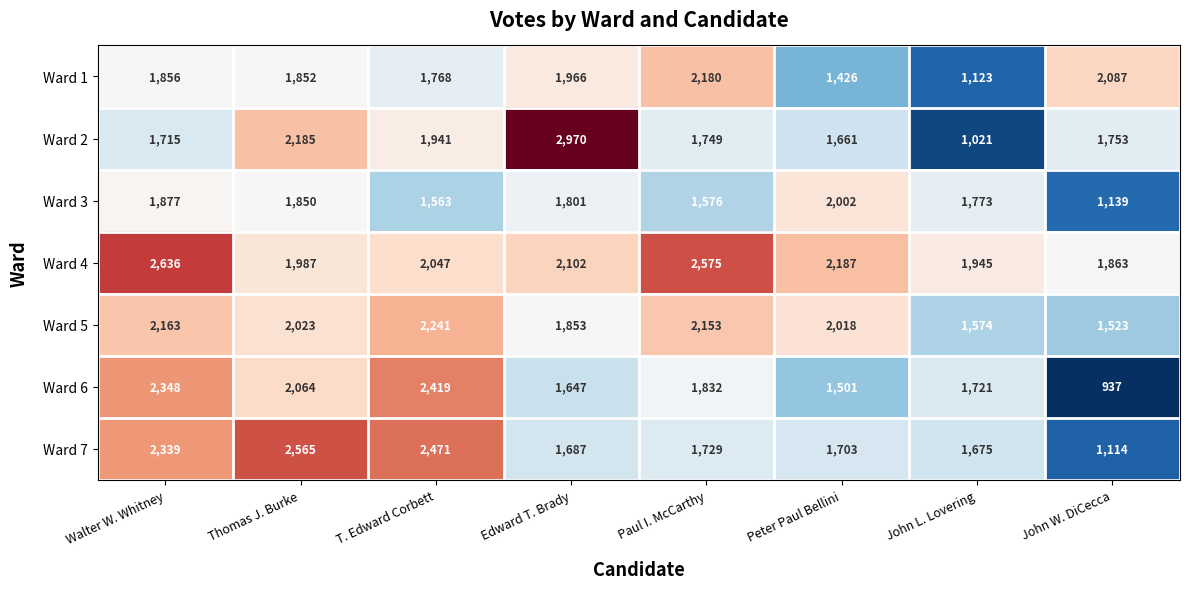

The Ward 3 series shows 2599 at T. Edward Corbett. True or false?

False